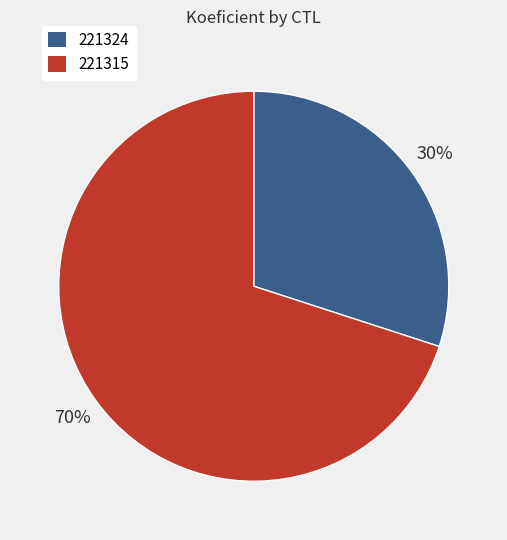

Which category accounts for the majority?

221315